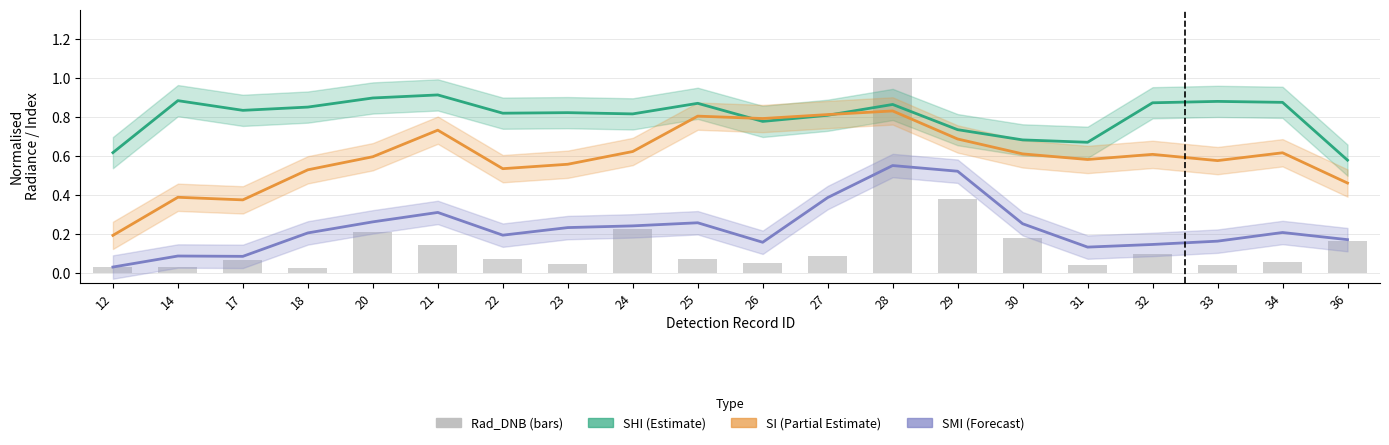

Which series has the largest total across all categories?

SHI